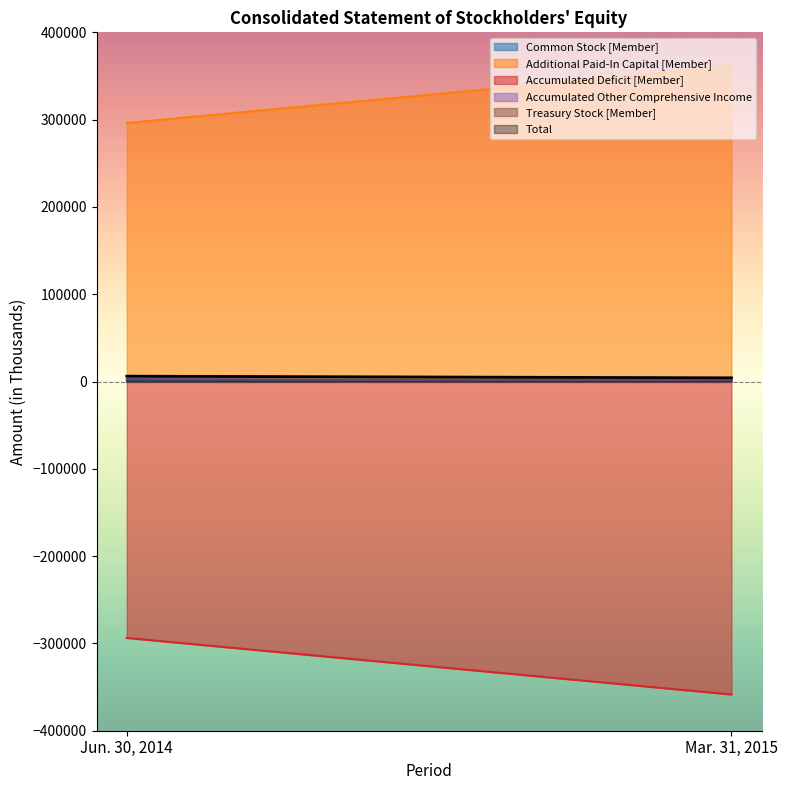

Between Jun. 30, 2014 and Mar. 31, 2015, which series saw the biggest shift?

Accumulated Deficit [Member]